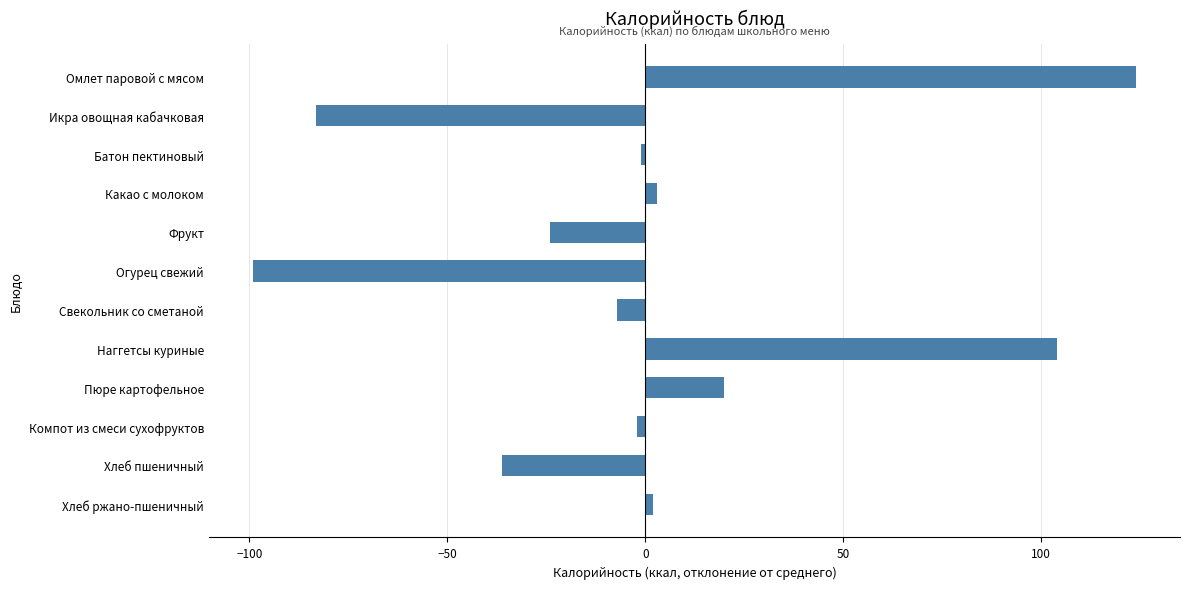

What is the smallest value displayed?

-99.1